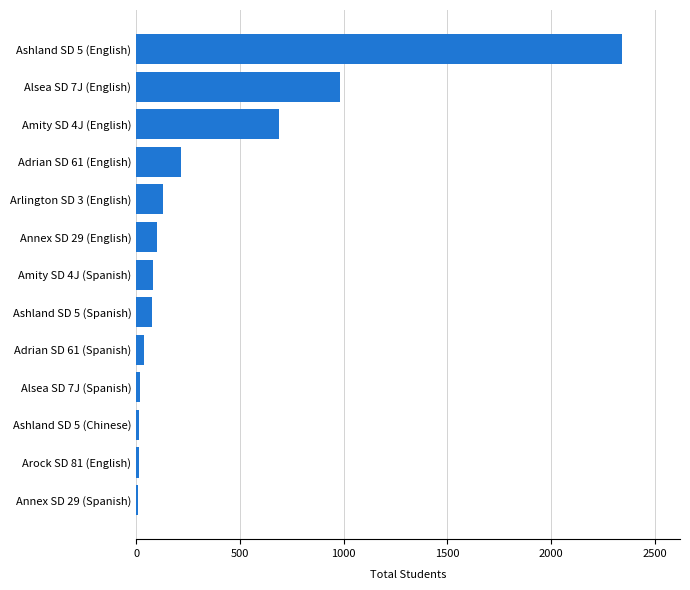

At which label is the value closest to 1175?

Alsea SD 7J (English)